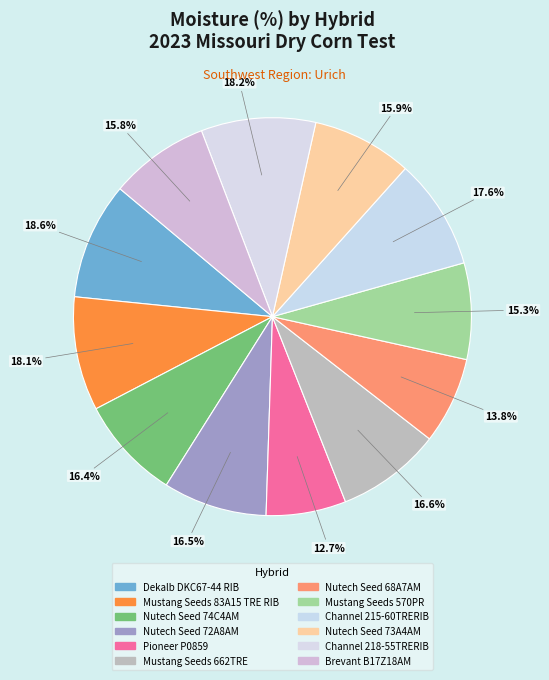

Rank the categories by value from highest to lowest.

Dekalb DKC67-44 RIB, Channel 218-55TRERIB, Mustang Seeds 83A15 TRE RIB, Channel 215-60TRERIB, Mustang Seeds 662TRE, Nutech Seed 72A8AM, Nutech Seed 74C4AM, Nutech Seed 73A4AM, Brevant B17Z18AM, Mustang Seeds 570PR, Nutech Seed 68A7AM, Pioneer P0859